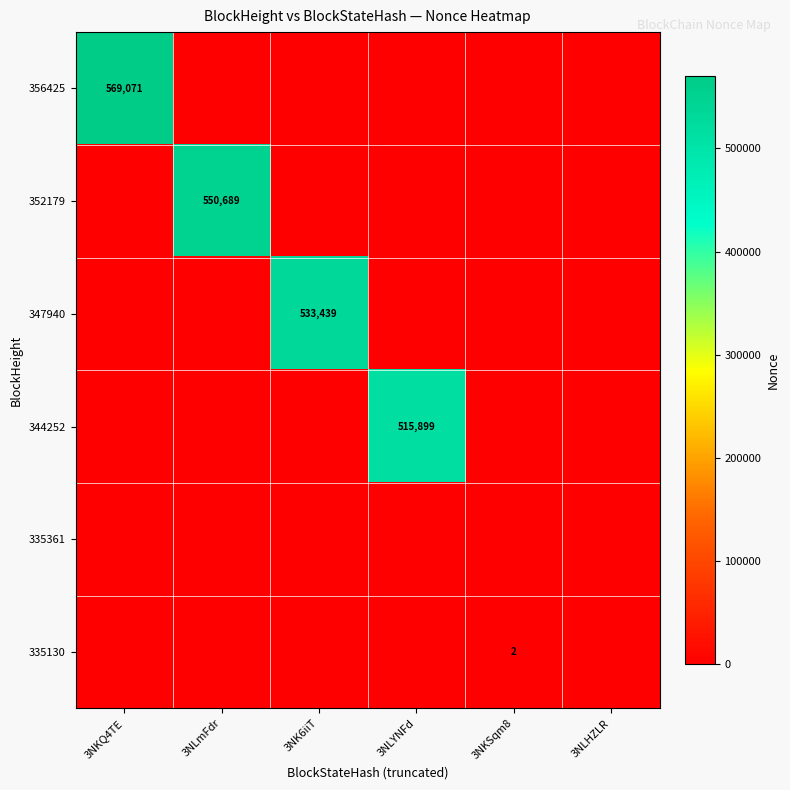

The 335361 series shows 0 at 3NKSqm8. True or false?

True